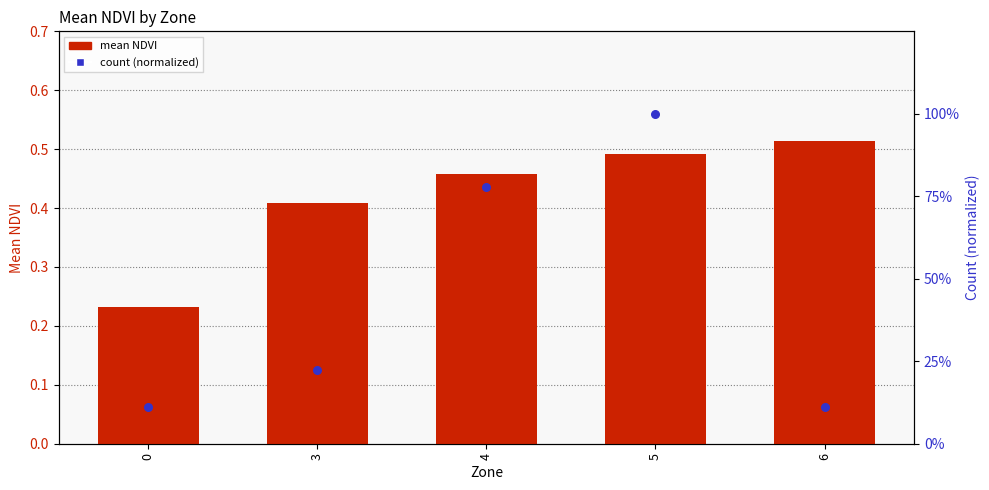

At which category is the sum across all series the highest?

5